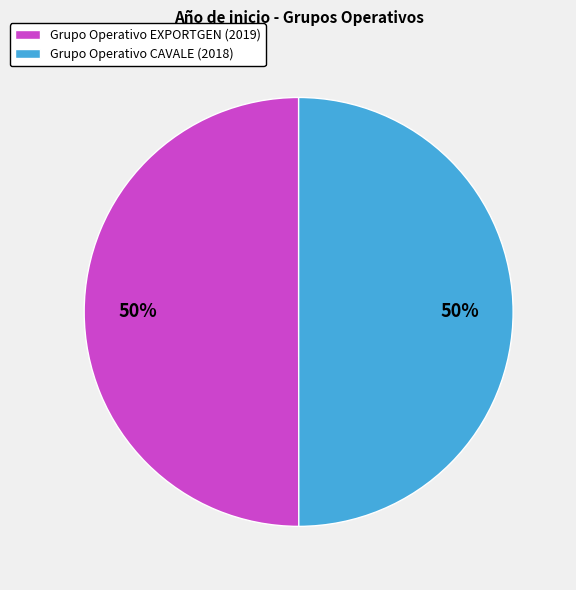

To the nearest percent, what percentage of the pie is Grupo Operativo CAVALE (2018)?

50%